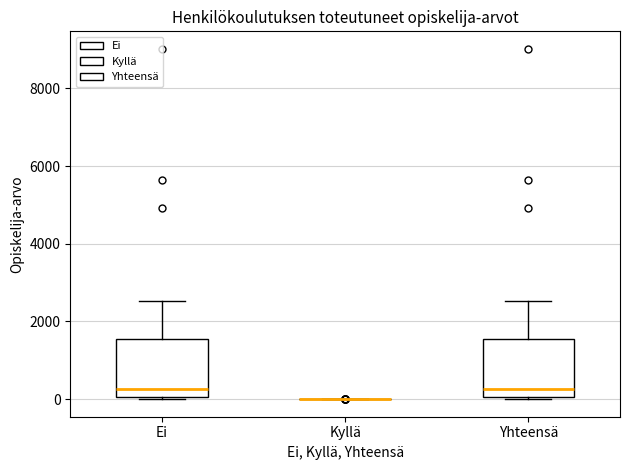

Reading left to right, read every box against the y-axis: the position of its median line, the range the box covers, and the ends of its whiskers. The values are not printed on the chart, so give them approximately, as read against the axis.

Ei: median 200, box 0 to 1600, whiskers 0 to 2600
Kyllä: box collapsed to a line at 0, whiskers 0 to 0
Yhteensä: median 200, box 0 to 1600, whiskers 0 to 2600